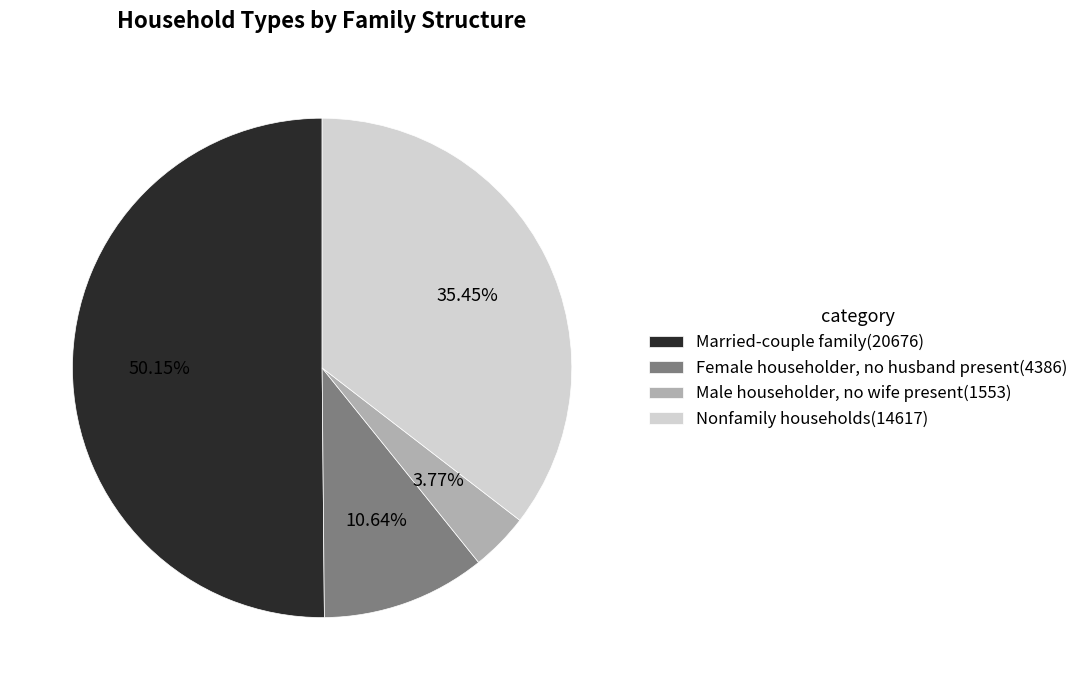

Count the number of slices in the pie.

4